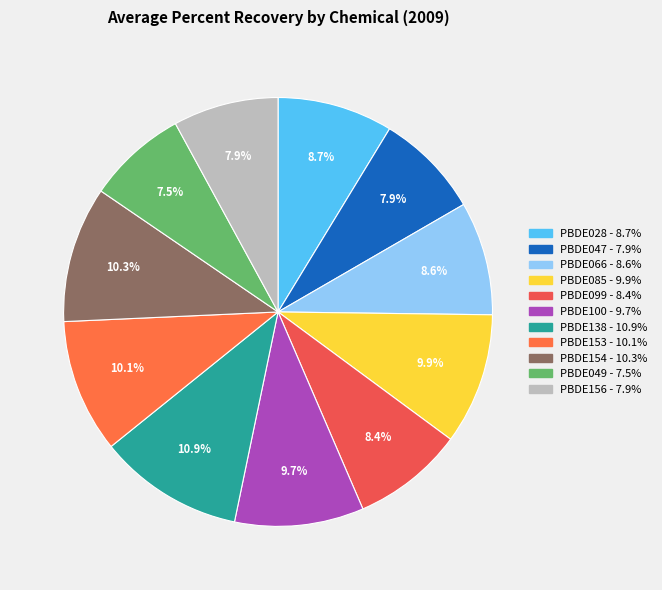

How many slices are in this pie chart?

11